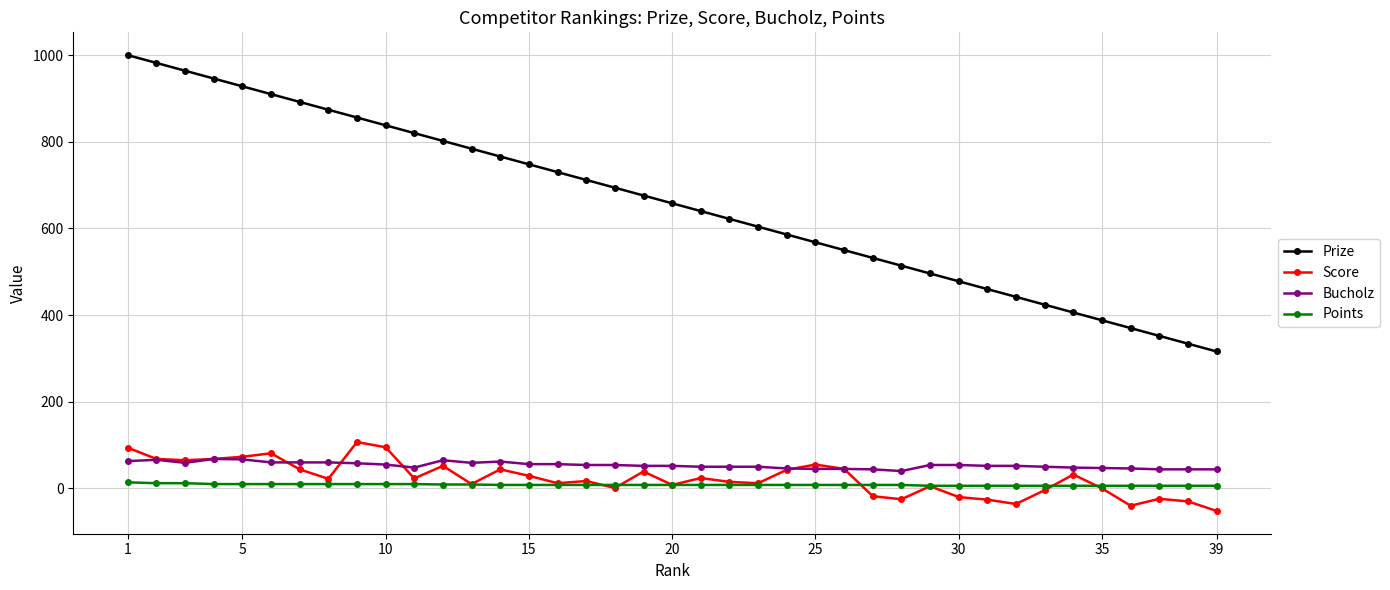

Which series has the largest range (max minus min)?

Prize